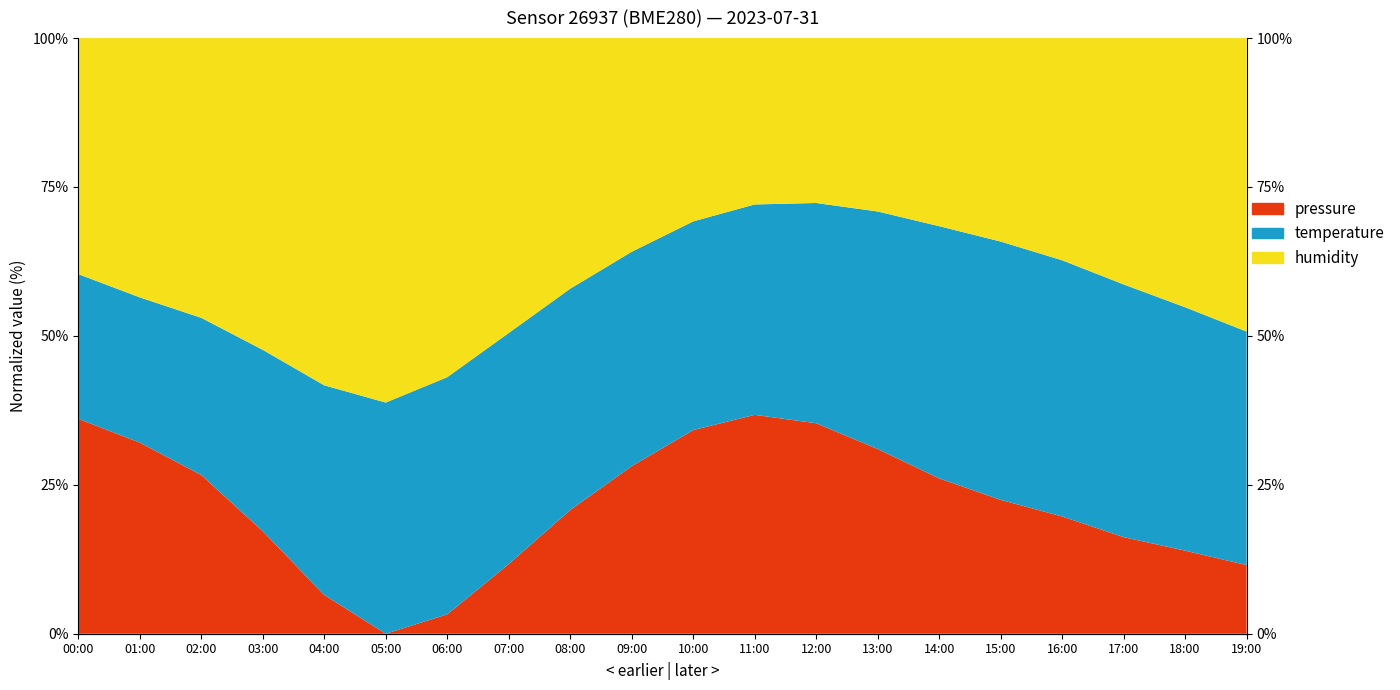

Rank the series at 05:00 from lowest to highest value.

pressure, temperature, humidity